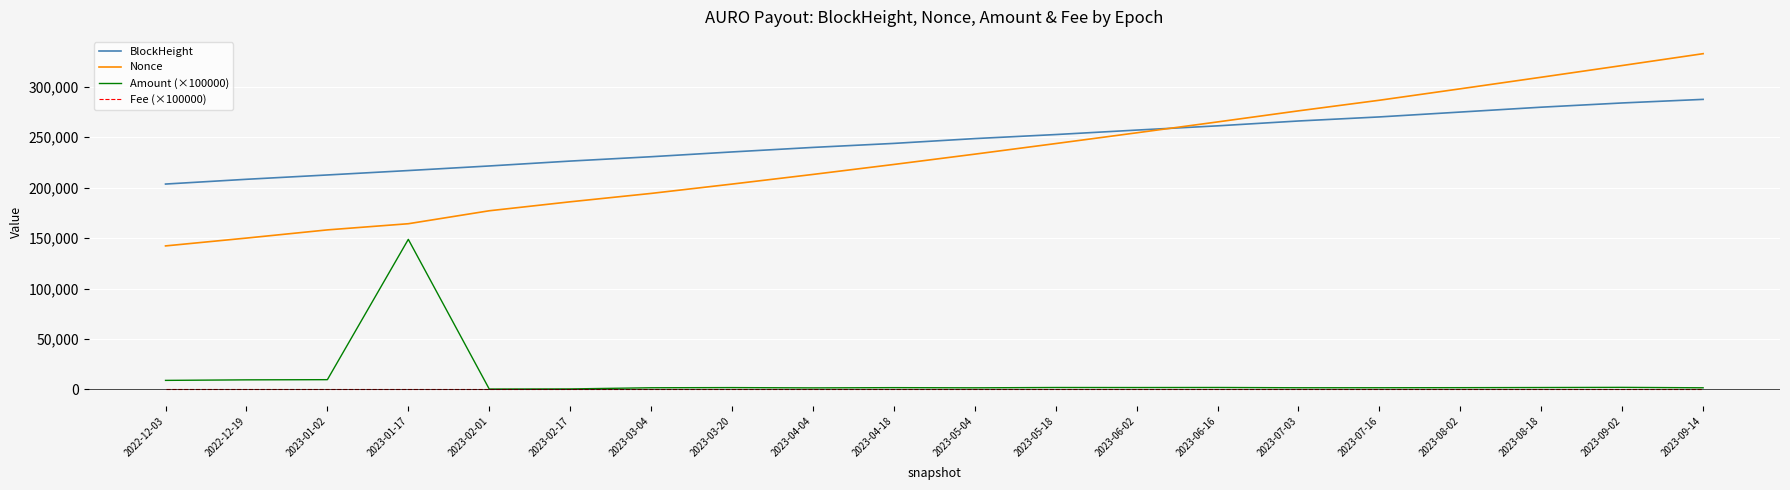

Which series has the largest total across all categories?

BlockHeight